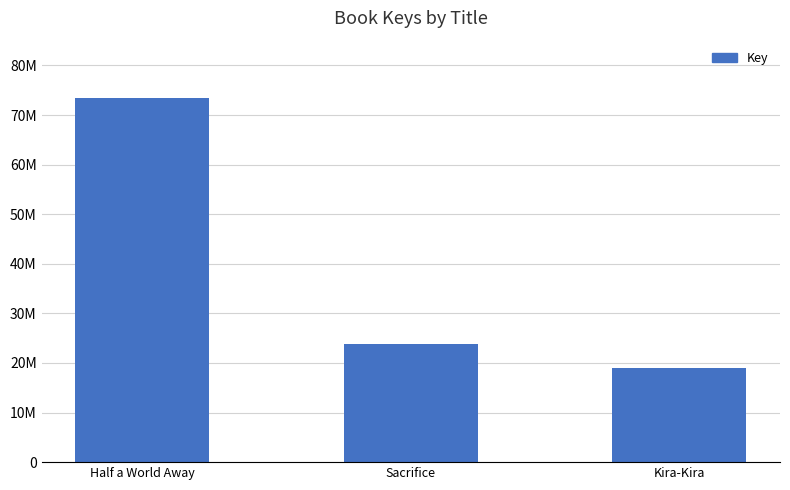

What is the difference between the maximum and second lowest values?

49523318